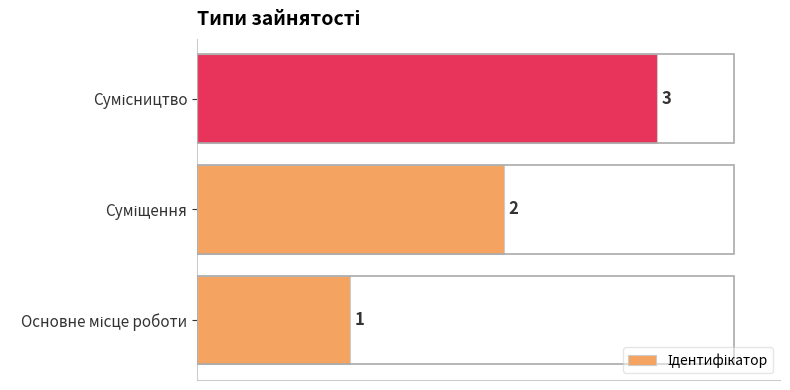

What is the sum of all values?

6